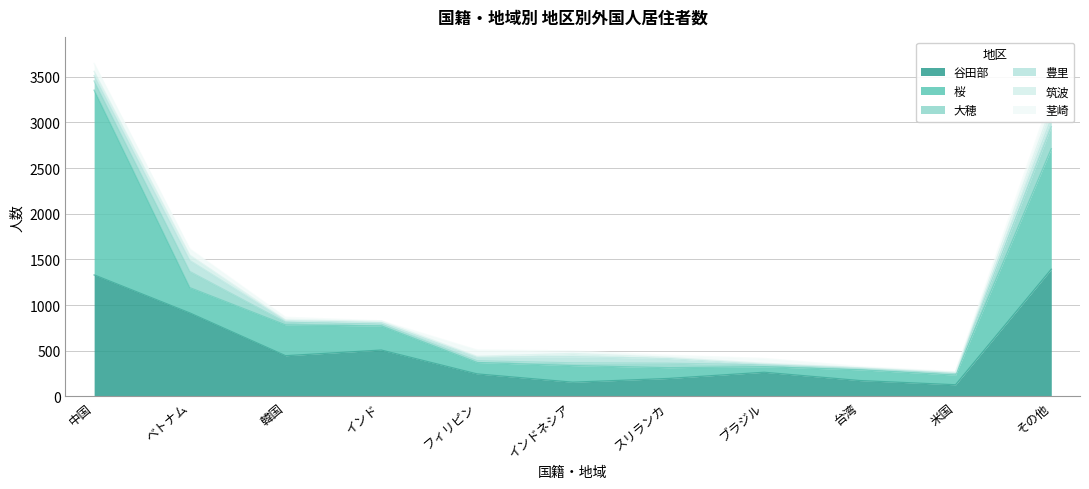

True or false: 筑波 and 桜 intersect in this chart.

False